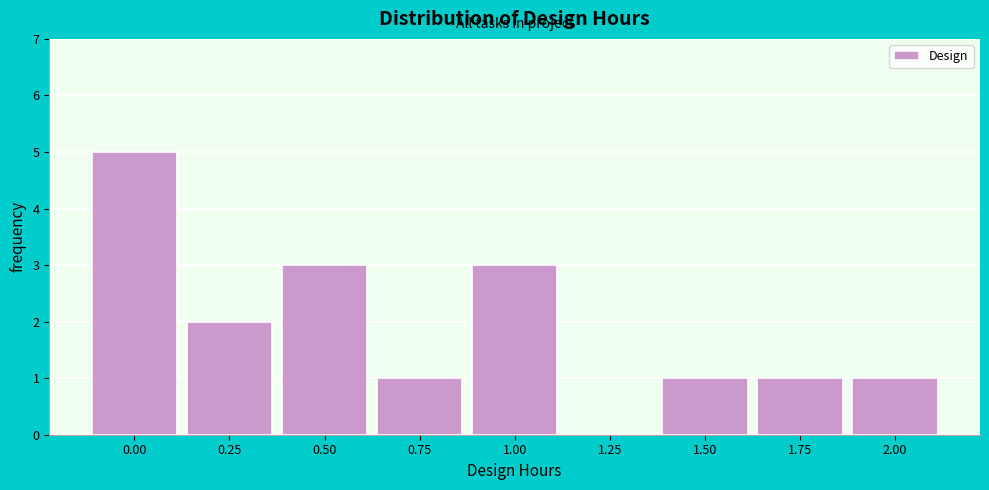

Reading left to right, what are all the values shown in this chart?

0.00=5	0.25=2	0.50=3	0.75=1	1.00=3	1.25=0	1.50=1	1.75=1	2.00=1